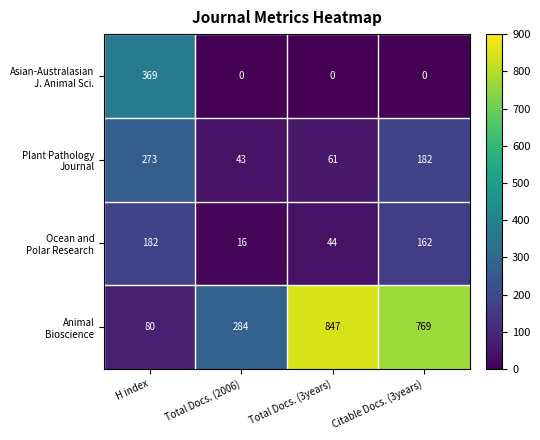

What is the greatest value displayed?

847